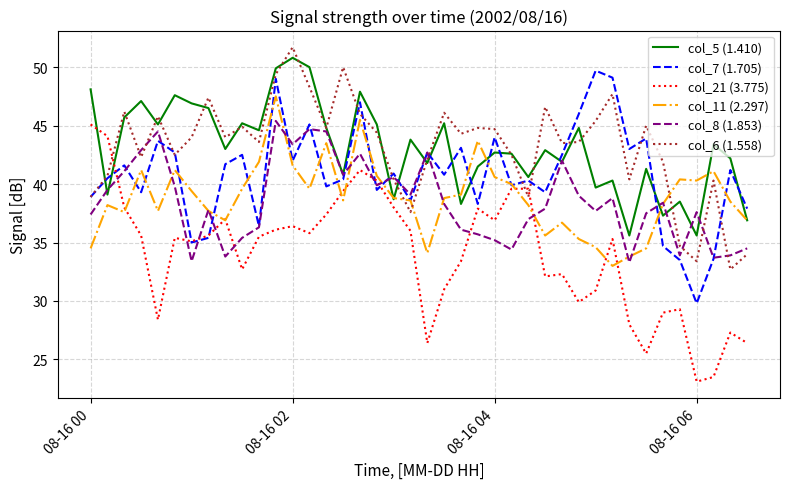

Rank the series by their maximum value, from lowest to highest.

col_21 (3.775), col_8 (1.853), col_11 (2.297), col_7 (1.705), col_5 (1.410), col_6 (1.558)